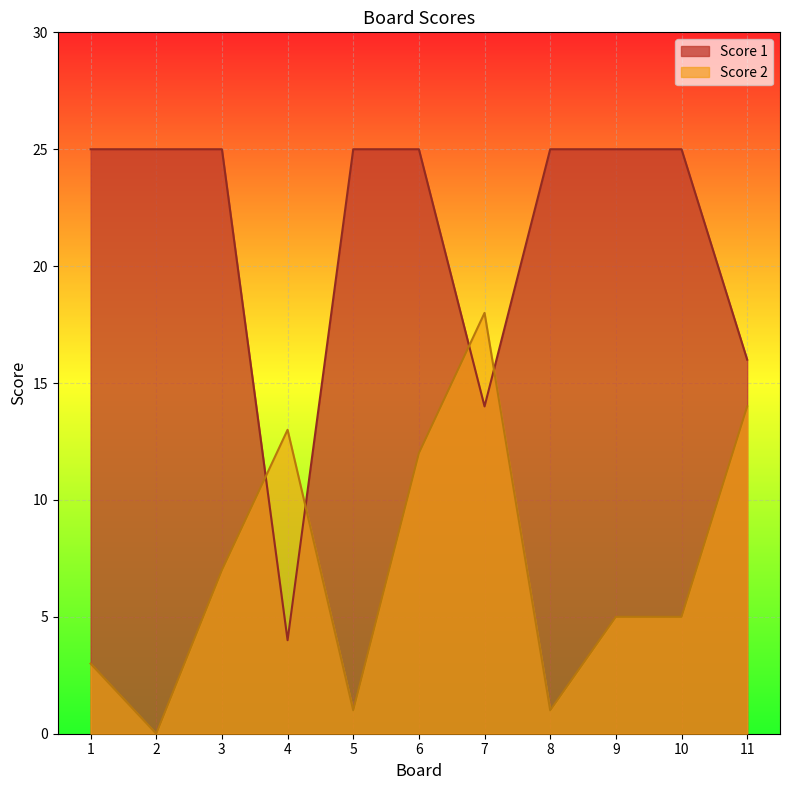

How many interior local valleys does the Score 2 series have?

3